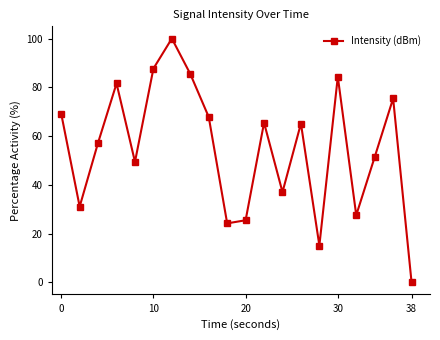

What is the difference between the second highest and minimum values?

87.7